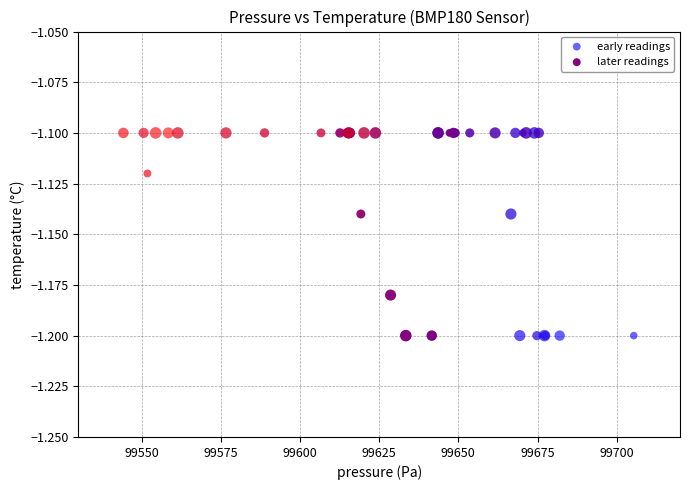

What are all the series names shown in the legend?

early readings, later readings